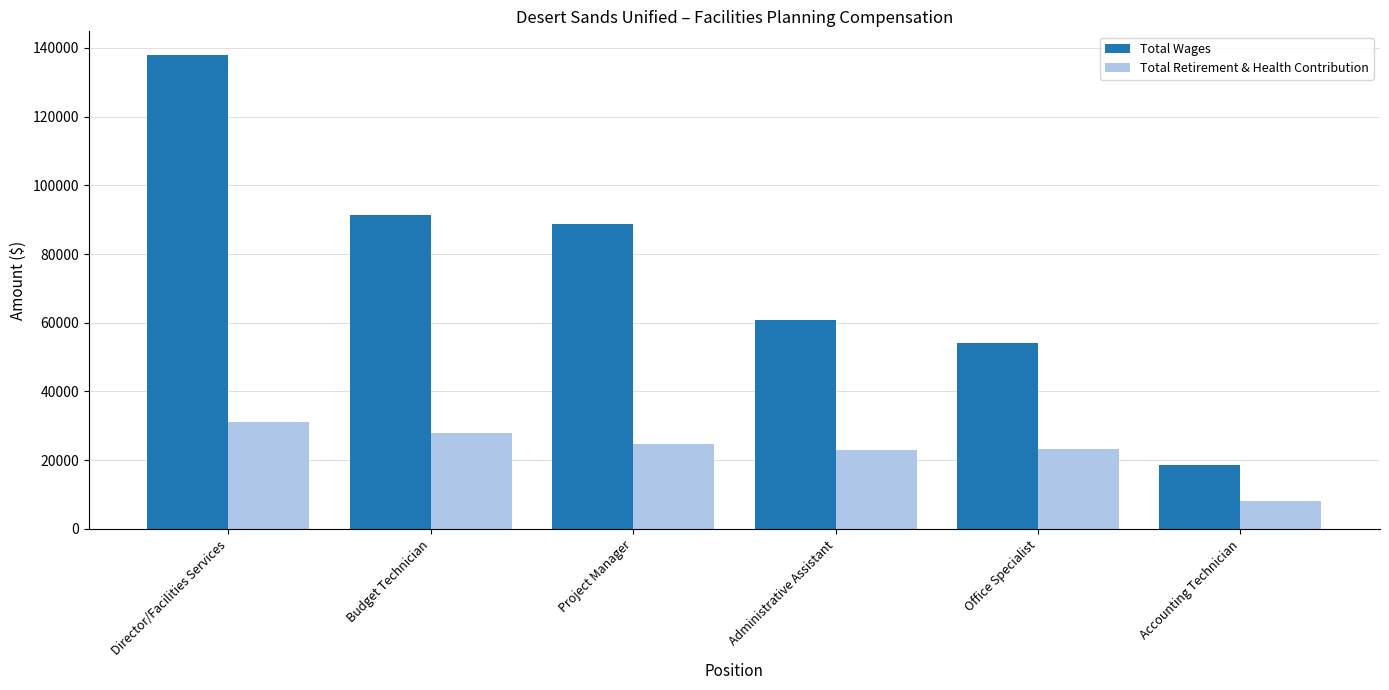

What value does the Total Retirement & Health Contribution series have at Director/Facilities Services, to the nearest 10?

31220